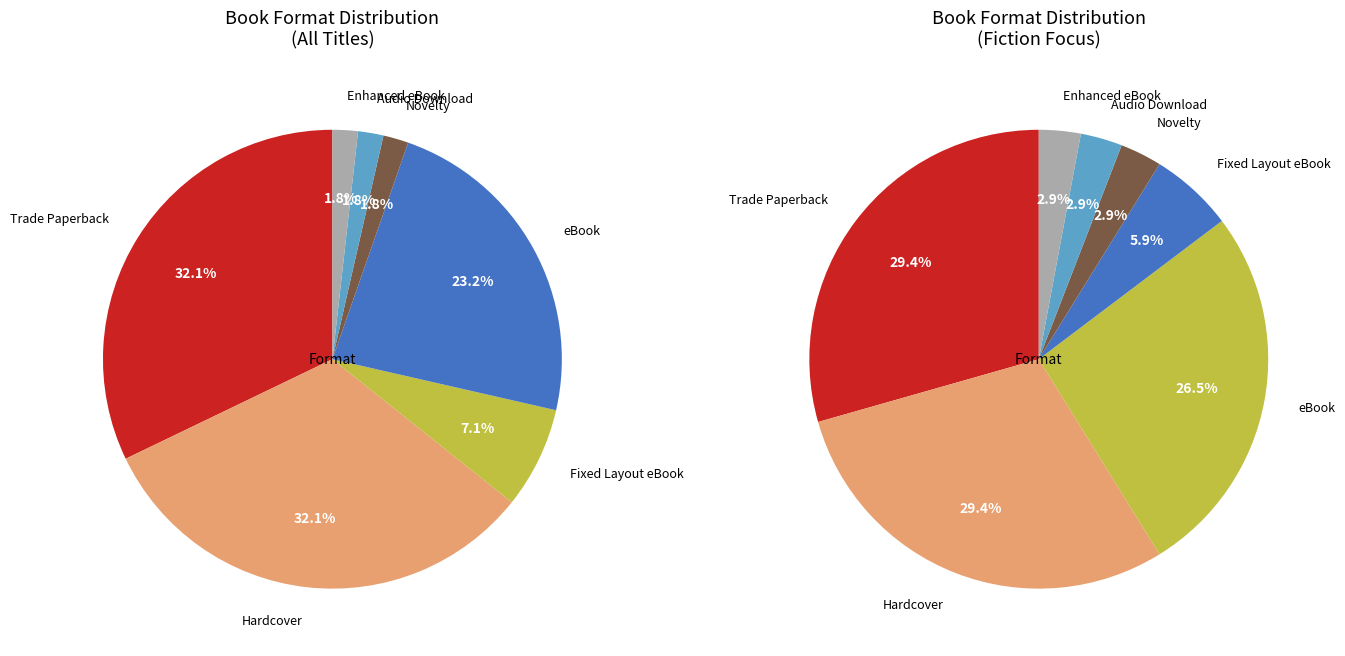

To the nearest percent, what is the combined percentage of eBook and Fixed Layout eBook?

30%